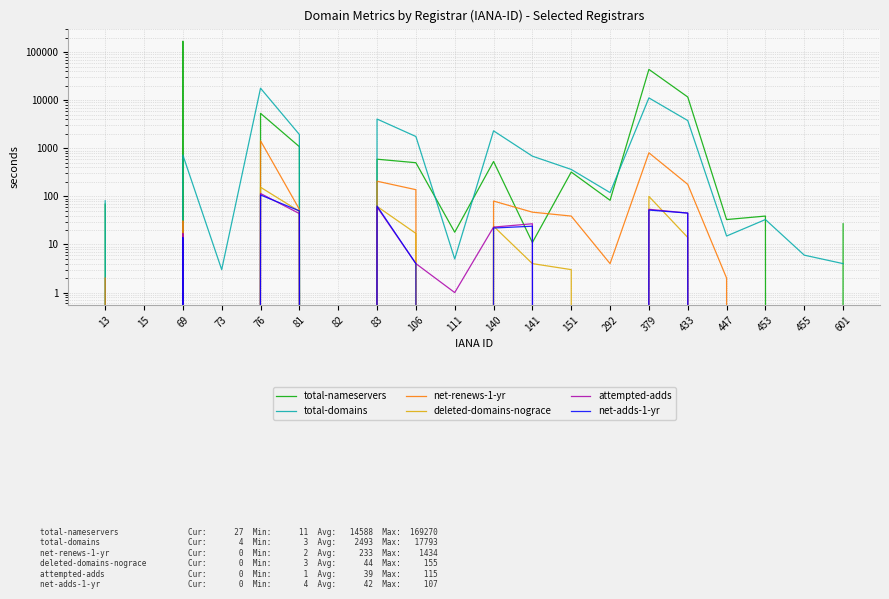

Reading left to right, list all the values displayed in this chart.

total-nameservers: 13=69	15=0	69=169270	73=0	76=5344	81=1082	82=0	83=594	106=502	111=18	140=532	141=11	151=321	292=83	379=43807	433=11677	447=33	453=39	455=0	601=27
total-domains: 13=81	15=0	69=727	73=3	76=17793	81=1941	82=0	83=4065	106=1762	111=5	140=2310	141=687	151=364	292=120	379=11186	433=3779	447=15	453=33	455=6	601=4
net-renews-1-yr: 13=2	15=0	69=31	73=0	76=1434	81=54	82=0	83=207	106=138	111=0	140=80	141=47	151=39	292=4	379=807	433=178	447=2	453=0	455=0	601=0
deleted-domains-nograce: 13=0	15=0	69=7	73=0	76=155	81=49	82=0	83=62	106=17	111=0	140=24	141=4	151=3	292=0	379=100	433=14	447=0	453=0	455=0	601=0
attempted-adds: 13=0	15=0	69=17	73=0	76=115	81=44	82=0	83=60	106=4	111=1	140=23	141=27	151=0	292=0	379=54	433=45	447=0	453=0	455=0	601=0
net-adds-1-yr: 13=0	15=0	69=14	73=0	76=107	81=50	82=0	83=63	106=4	111=0	140=22	141=24	151=0	292=0	379=52	433=45	447=0	453=0	455=0	601=0